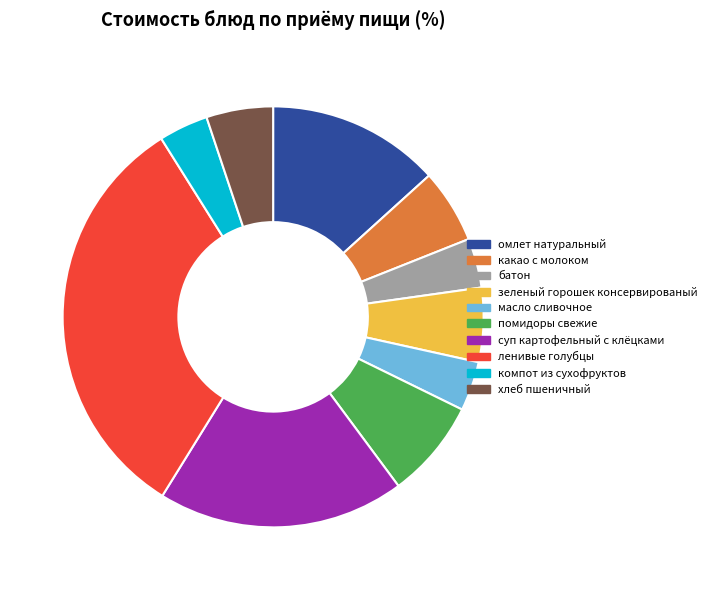

Count the number of slices in the pie.

10